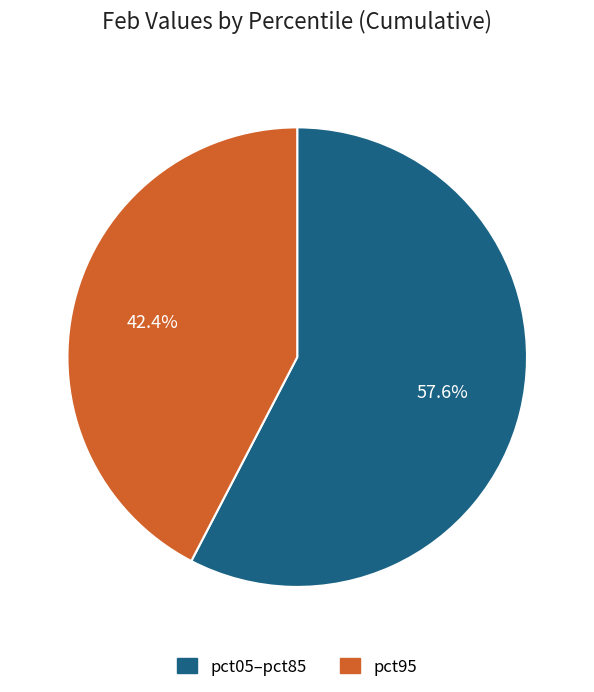

Does pct95 account for over 50% of the chart?

No